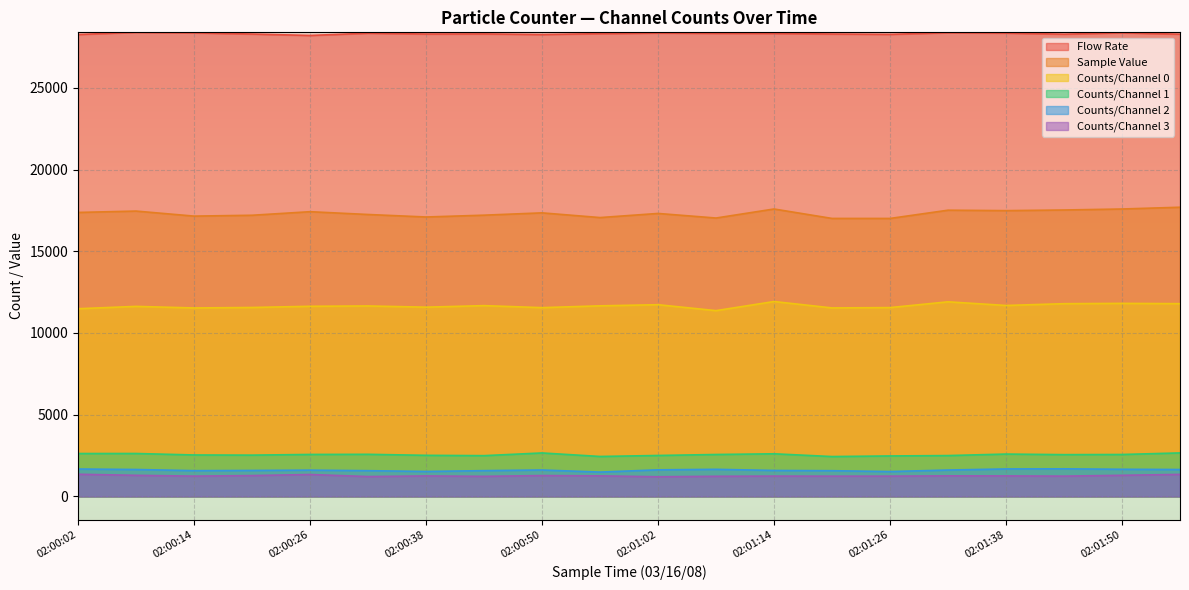

Rank the series by their maximum value, from lowest to highest.

Counts/Channel 3, Counts/Channel 2, Counts/Channel 1, Counts/Channel 0, Sample Value, Flow Rate